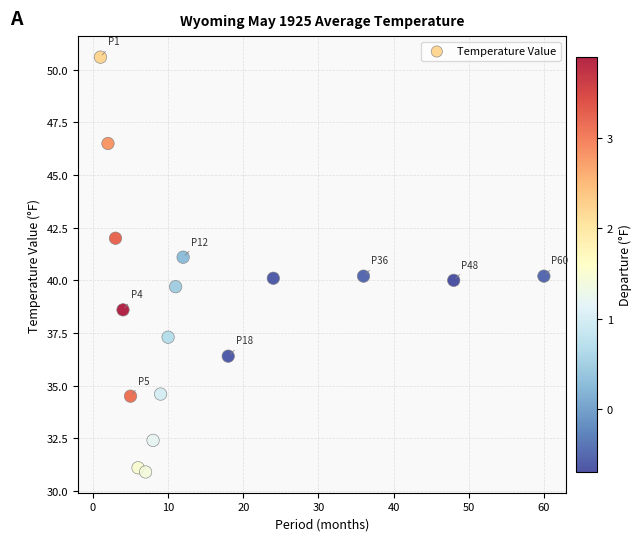

What is the range of X values (max minus min)?

59.0